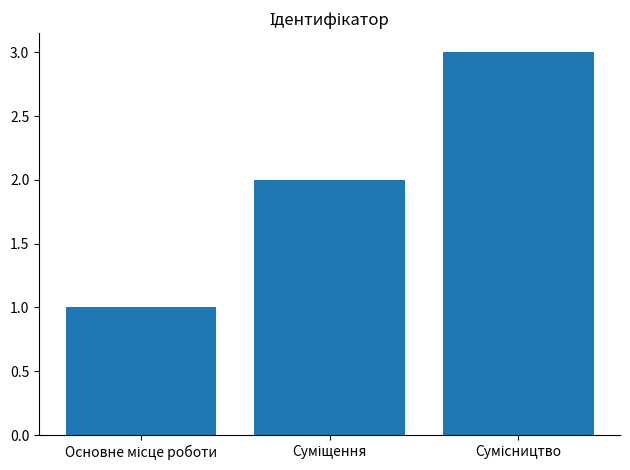

What is the greatest value displayed?

3